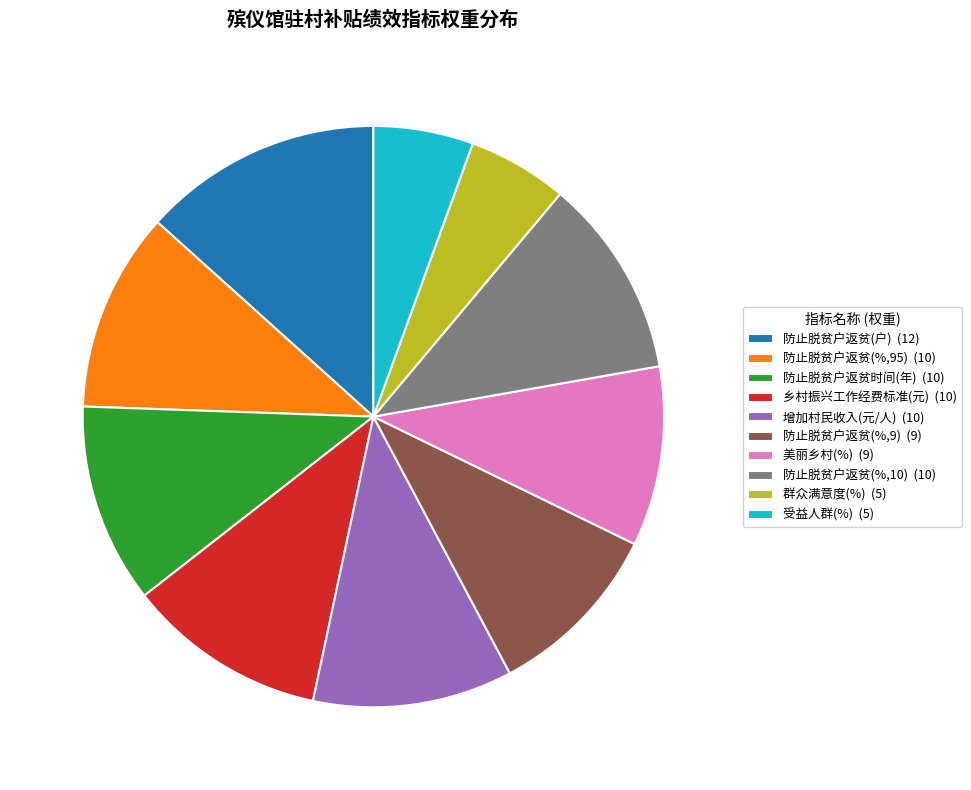

True or false: 增加村民收入(元/人) (10) accounts for 11% of the total.

True